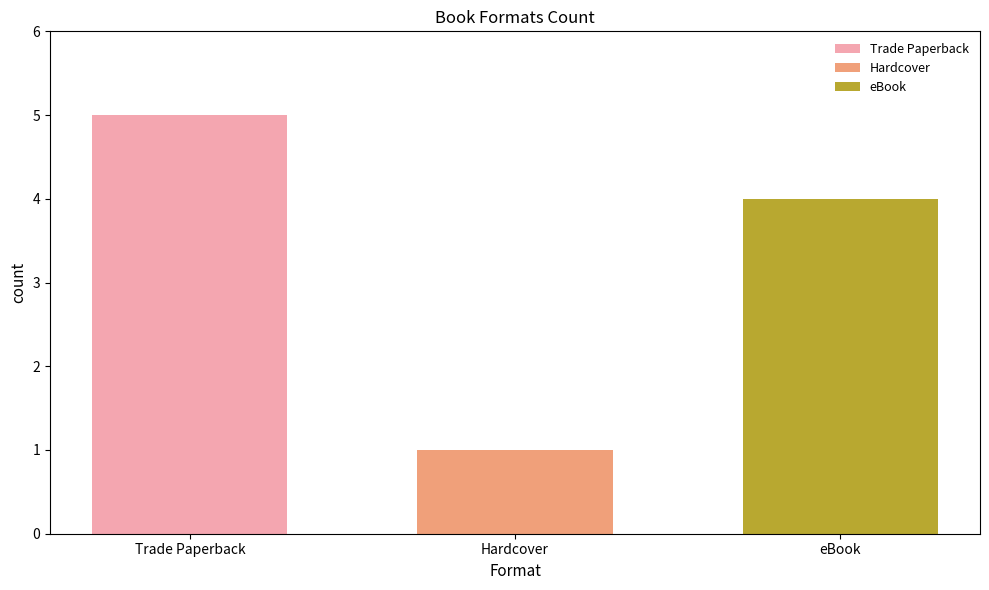

Rank the series by their maximum value, from lowest to highest.

Hardcover, eBook, Trade Paperback